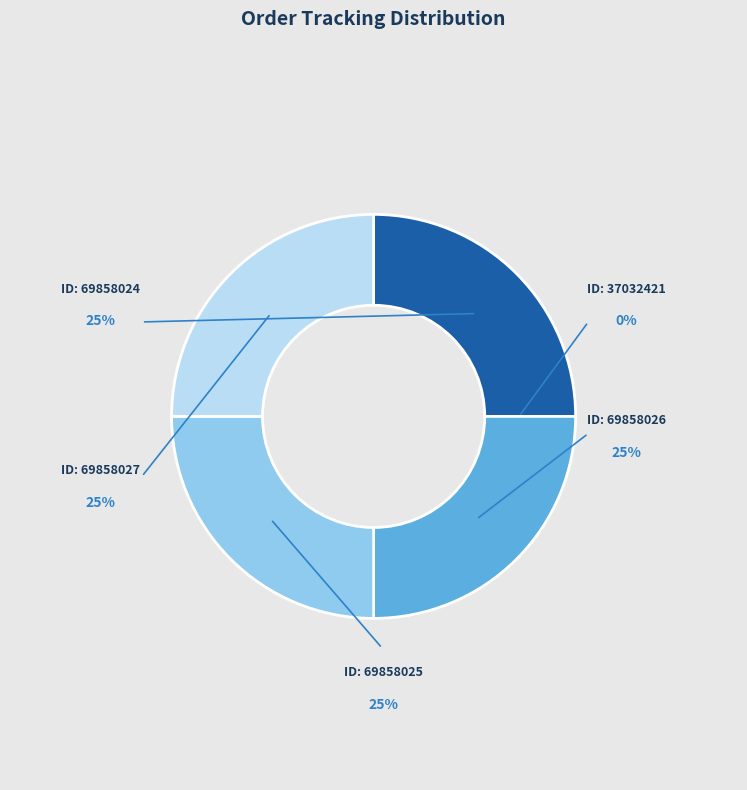

To the nearest percent, what is the average slice percentage?

20%